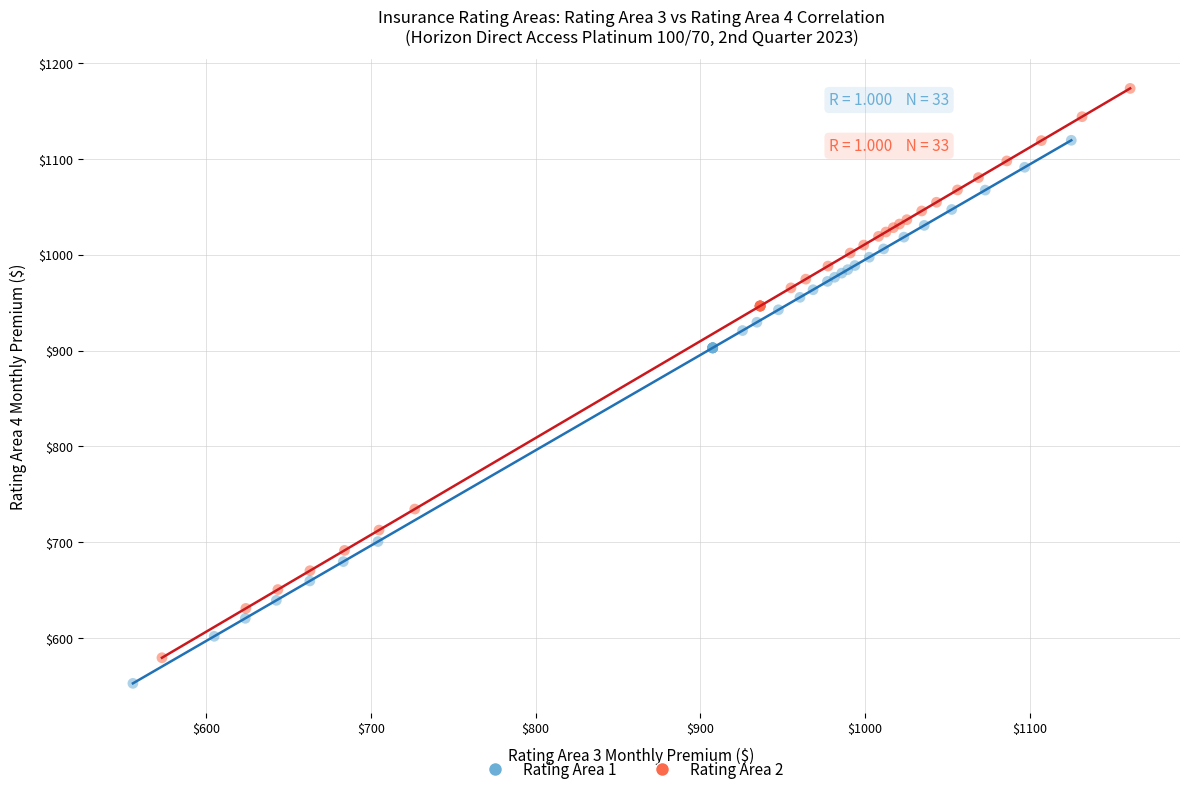

What are all the series names shown in the legend?

Rating Area 1, Rating Area 2